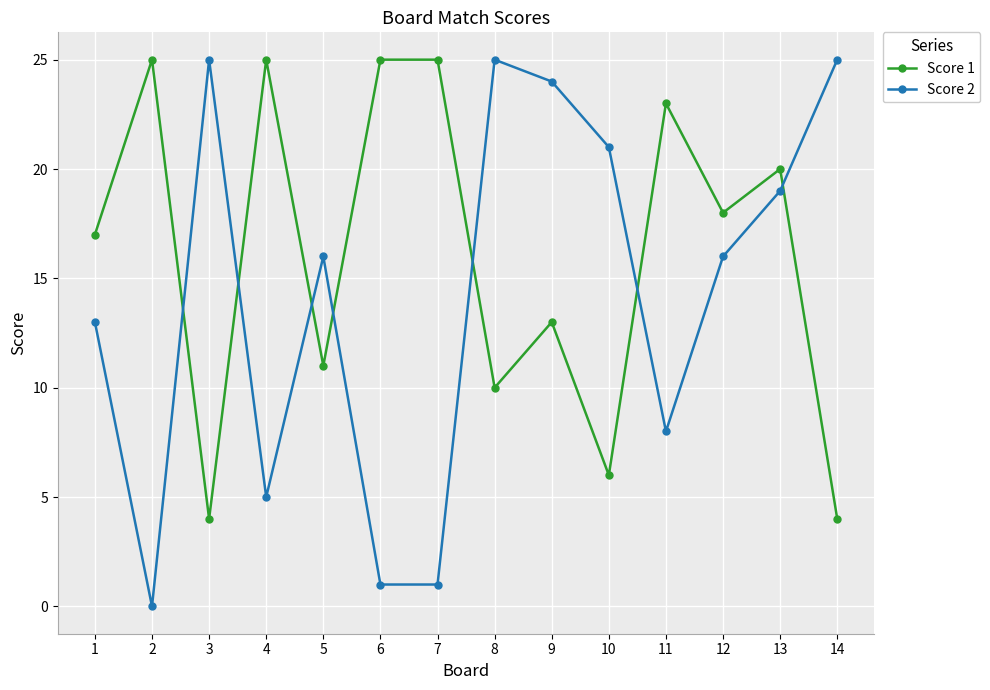

What is the maximum value shown in the chart?

25